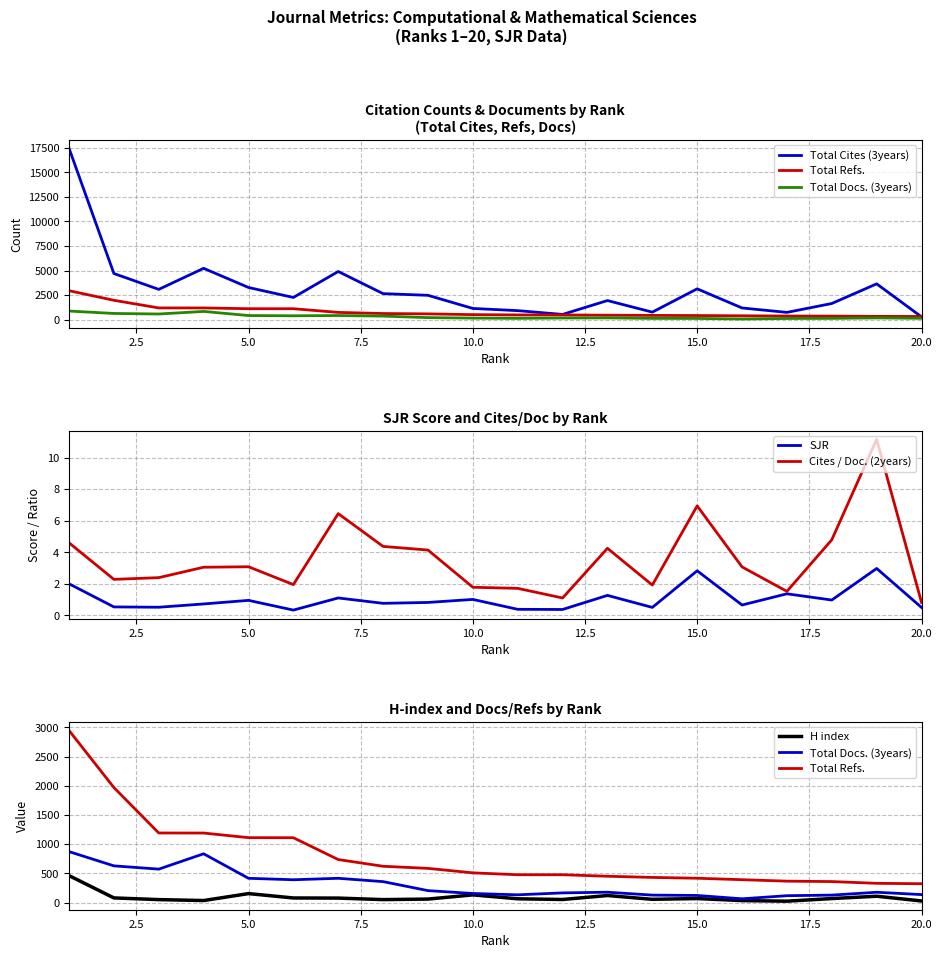

What is the maximum value for Cites / Doc. (2years)?

11.2